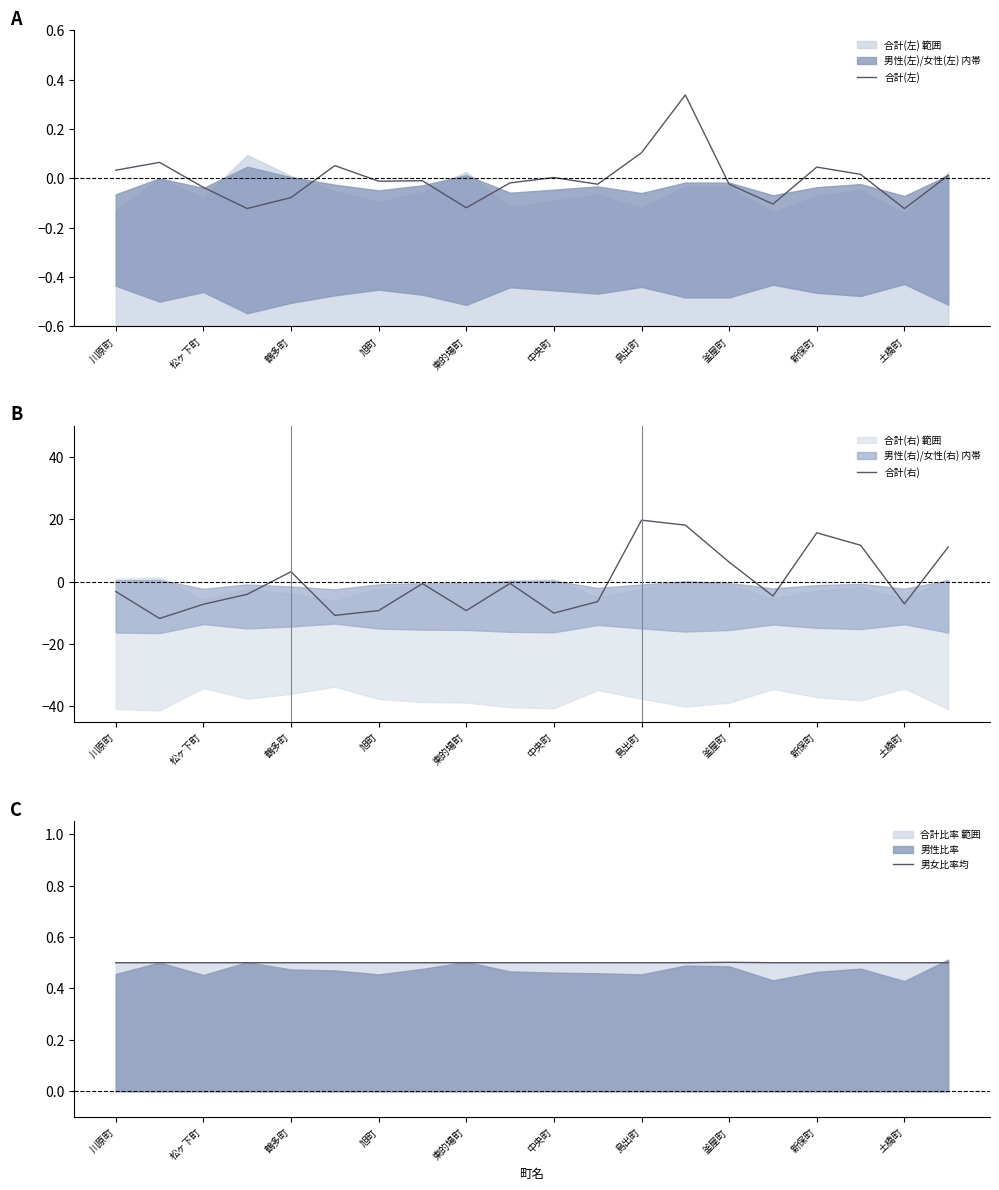

Reading left to right, what are all the values shown in this chart?

合計(左): 0.0	0.1	-0.0	-0.1	-0.1	0.1	-0.0	-0.0	-0.1	-0.0	0.0	-0.0	0.1	0.3	-0.0	-0.1	0.0	0.0	-0.1	0.0
合計(右): -3.2	-11.9	-7.3	-4.1	3.2	-10.9	-9.3	-0.7	-9.3	-0.6	-10.1	-6.4	19.7	18.1	6.2	-4.7	15.6	11.6	-7.2	11.1
男女比率均: 0.5	0.5	0.5	0.5	0.5	0.5	0.5	0.5	0.5	0.5	0.5	0.5	0.5	0.5	0.5	0.5	0.5	0.5	0.5	0.5